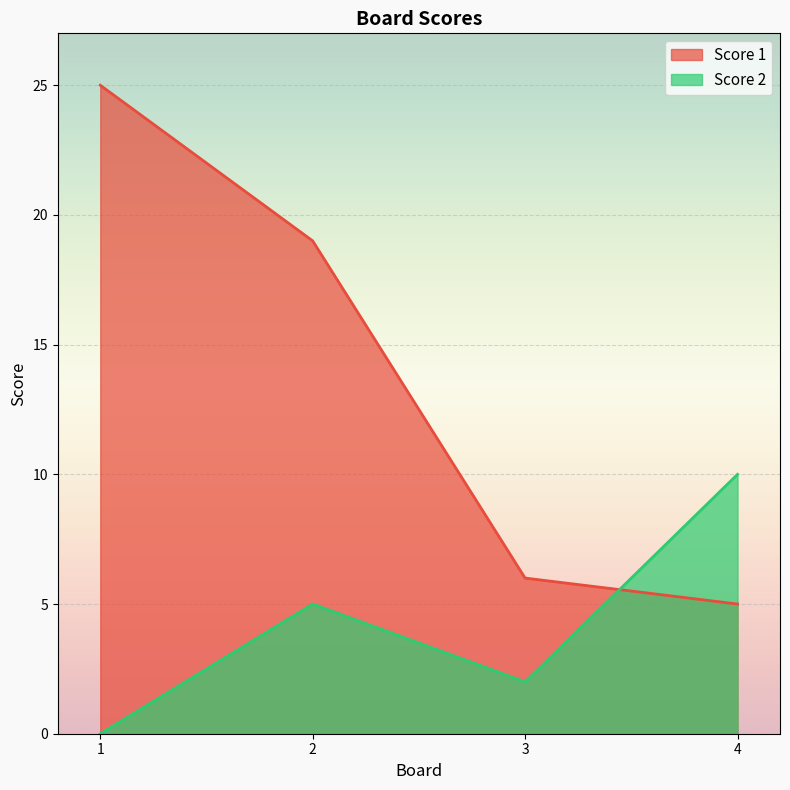

List the series in order of their peak value, lowest first.

Score 2, Score 1